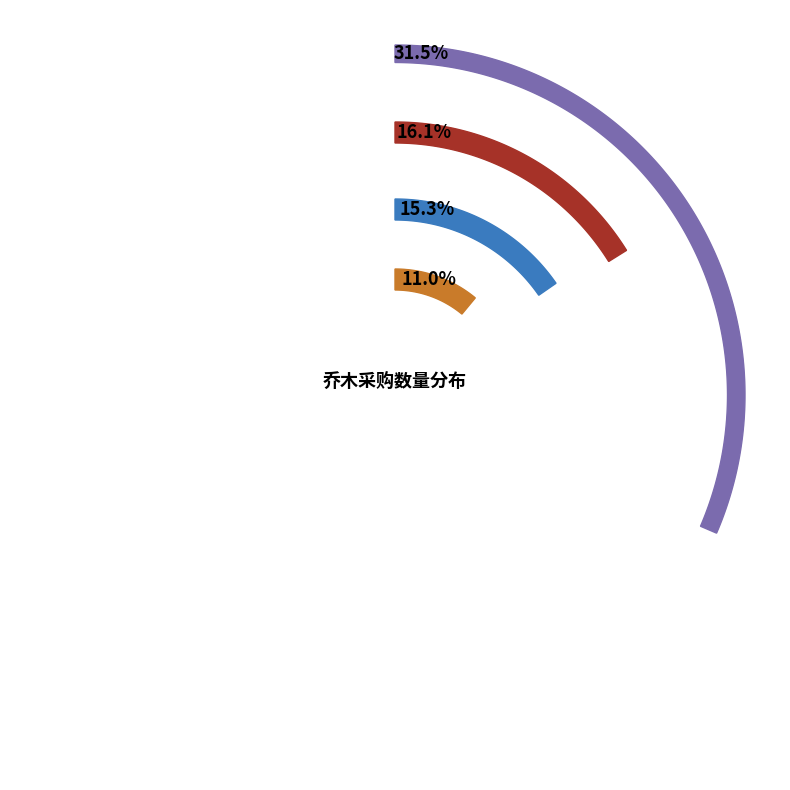

The 银杏 slice represents 4% of the pie. True or false?

False